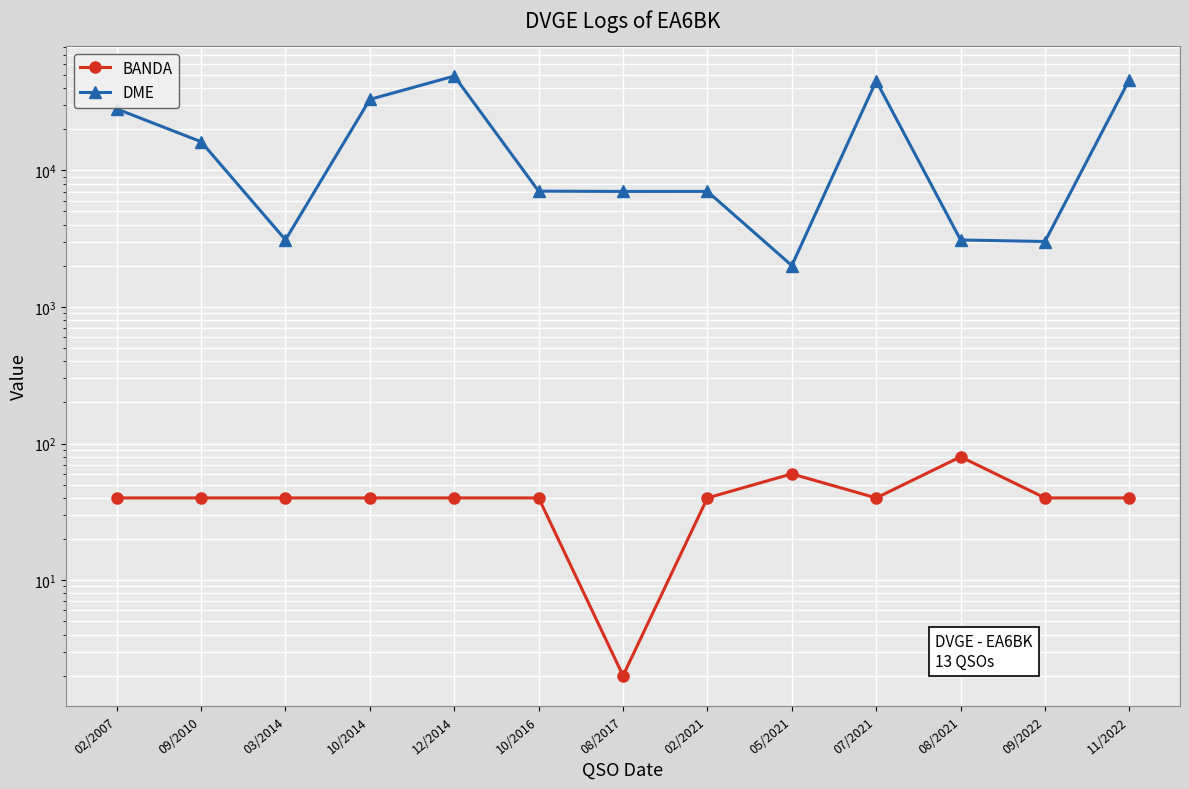

Is the value of DME at 08/2021 greater than the value of BANDA at 02/2021?

Yes